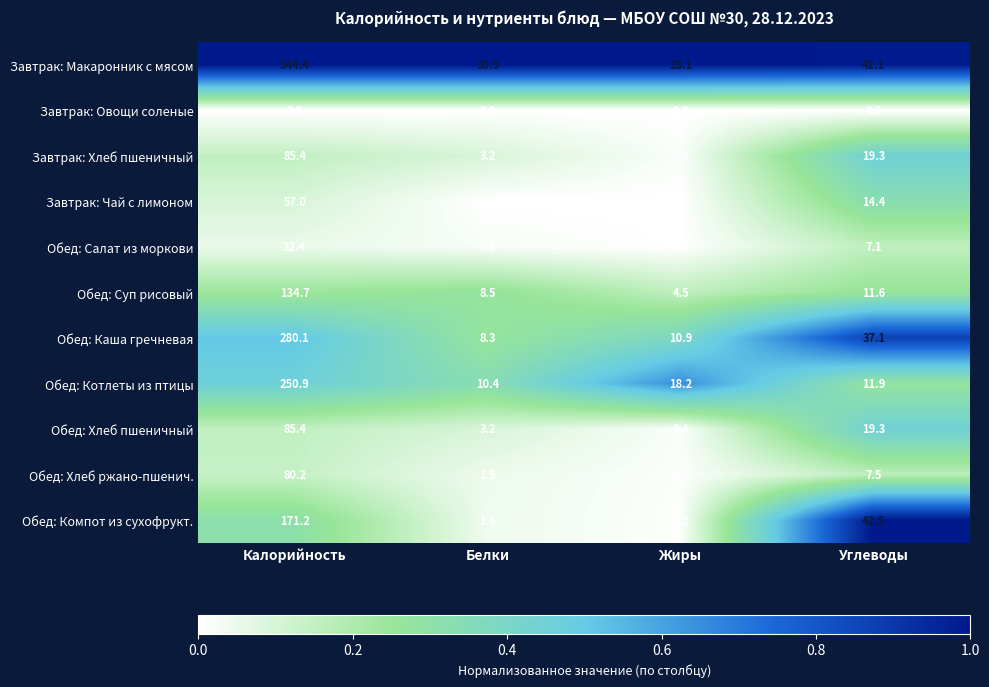

At which label is Обед: Салат из моркови closest to 16?

Углеводы